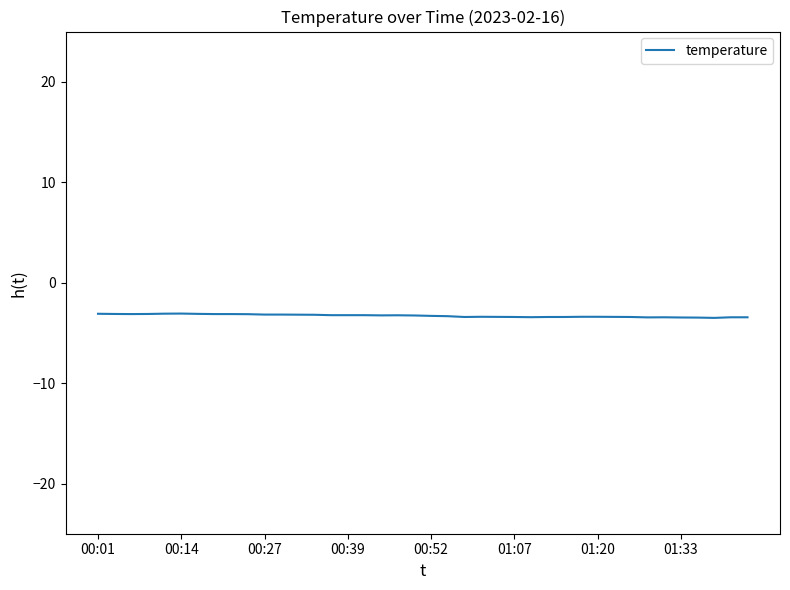

What is the minimum value shown in the chart?

-3.5